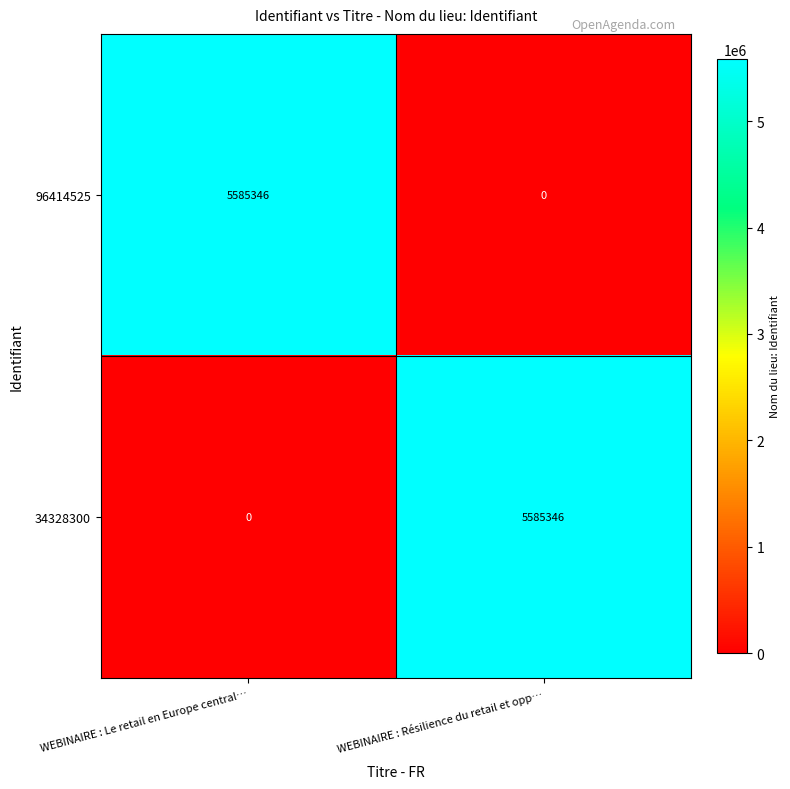

What is the average value of the 96414525 series?

2792673